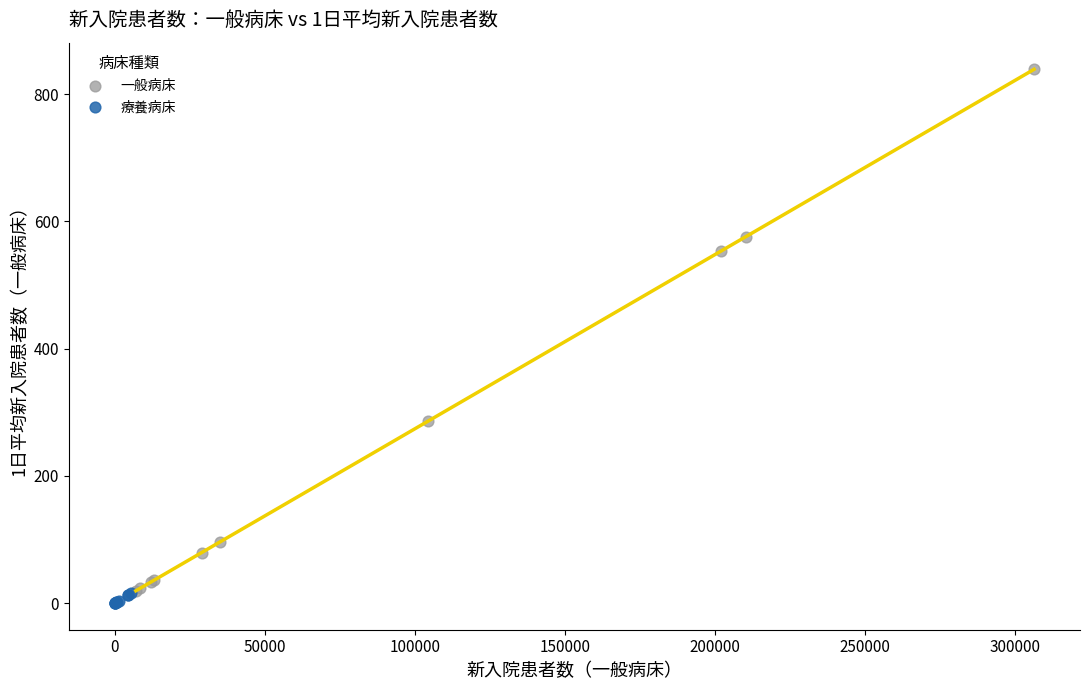

Which series reaches the maximum Y coordinate?

一般病床